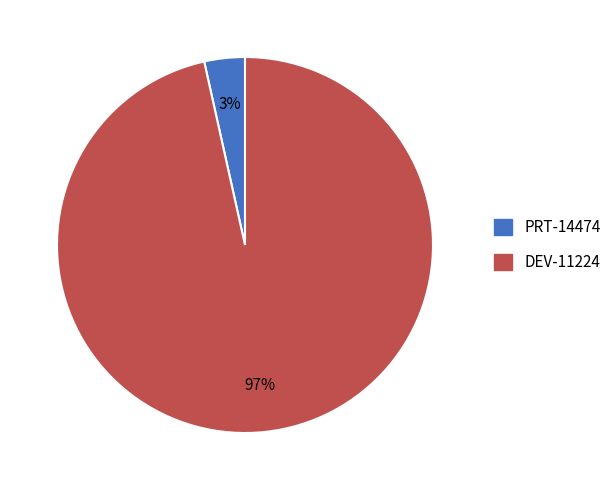

How many segments does this pie chart have?

2